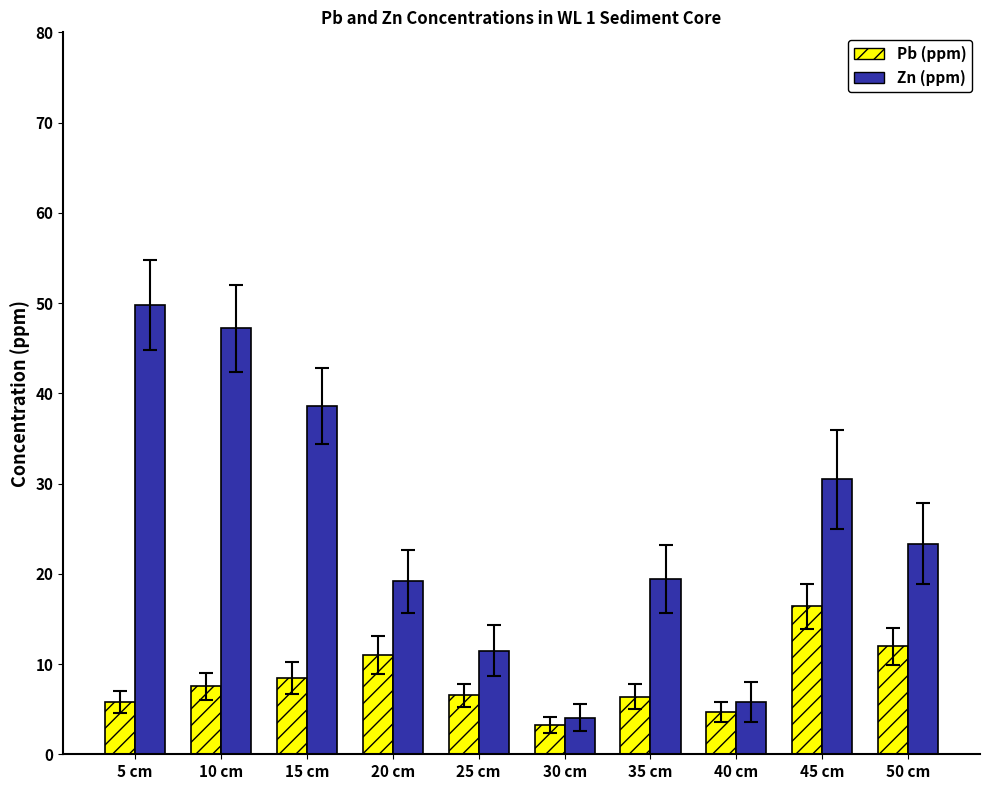

List the series in order of their peak value, highest first.

Zn (ppm), Pb (ppm)